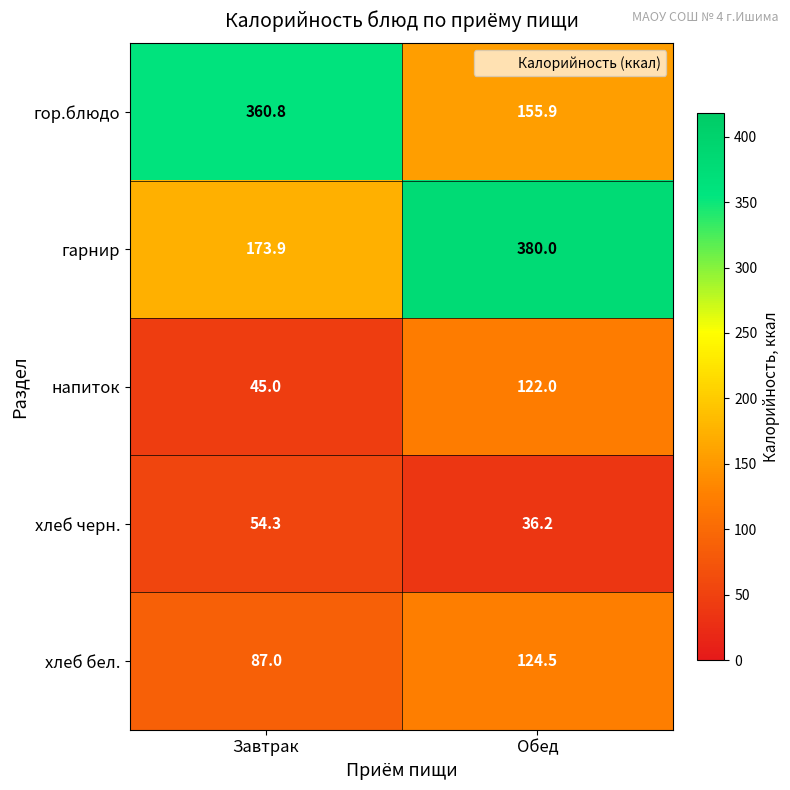

What is the approximate value of хлеб бел. at Завтрак?

87.0